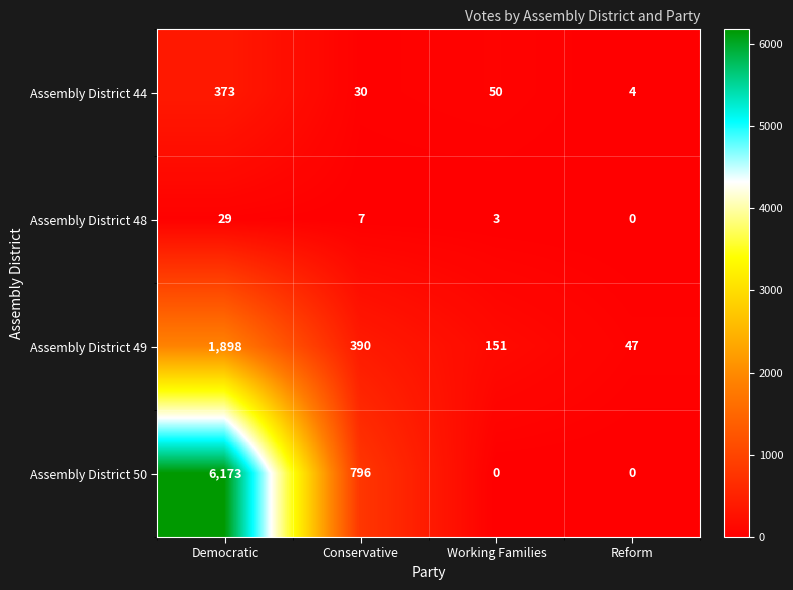

At which label does Assembly District 48 first exceed 7?

Democratic